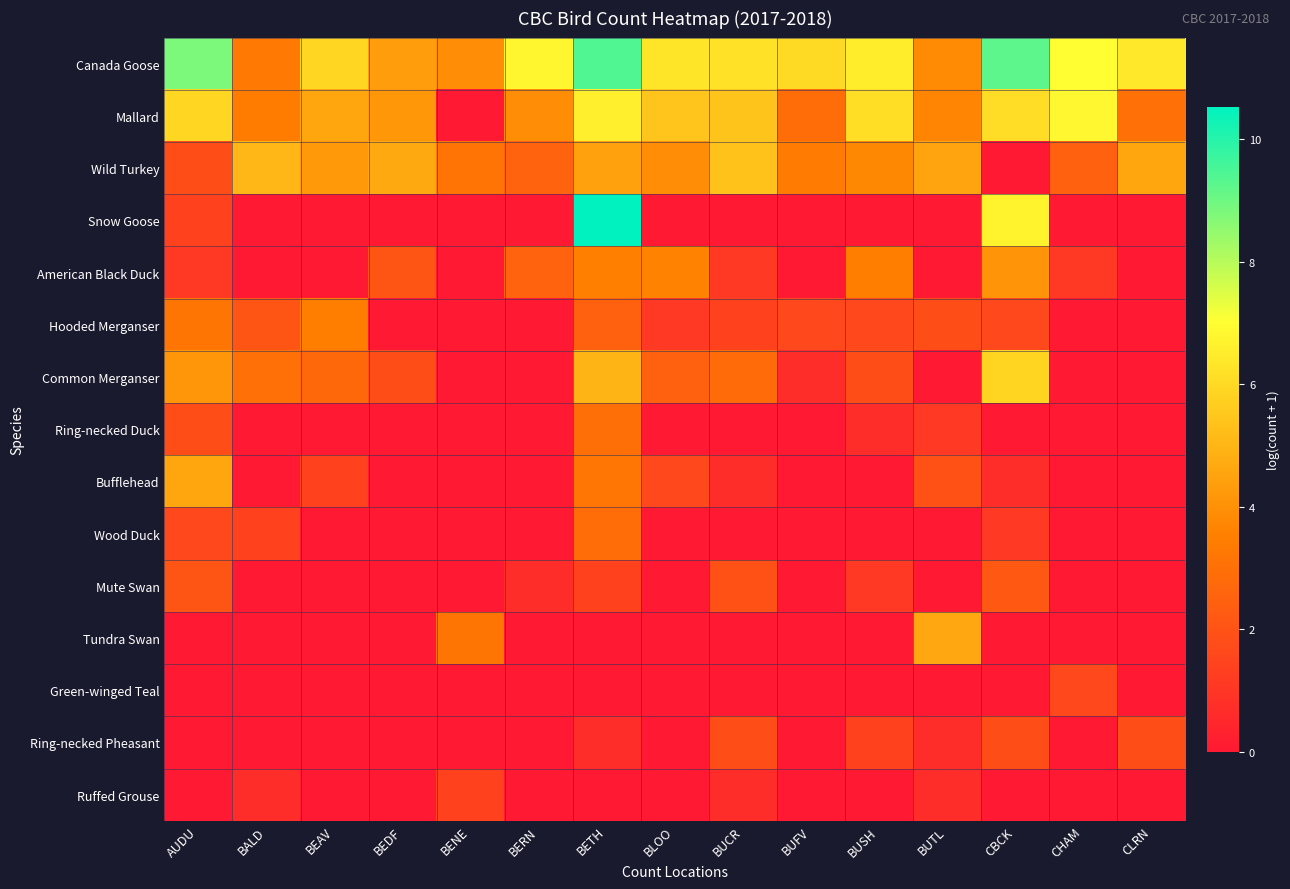

Which label corresponds to the smallest value in the chart?

BENE